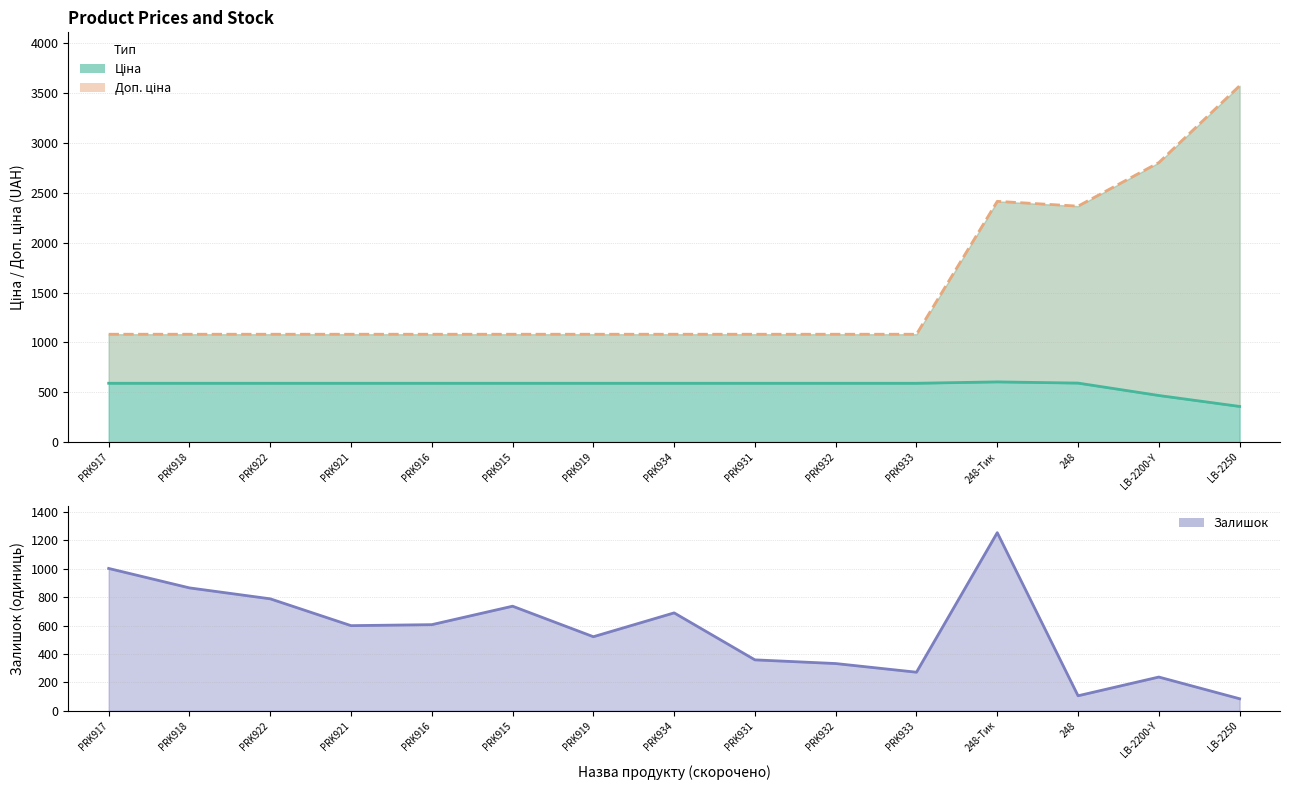

Is it true that Ціна (line) equals 1011.2 at 248?

False